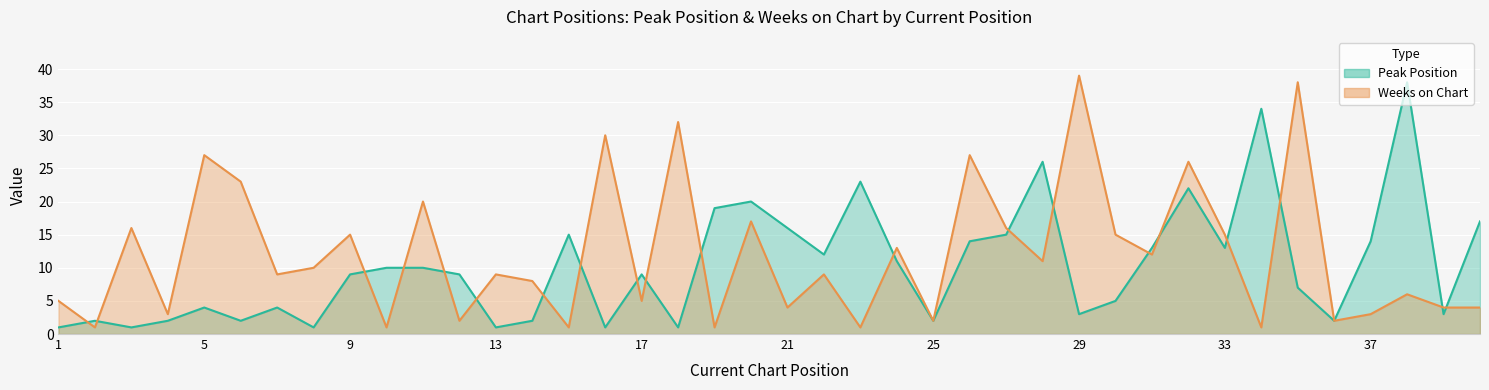

Which series has the largest total across all categories?

Weeks on Chart